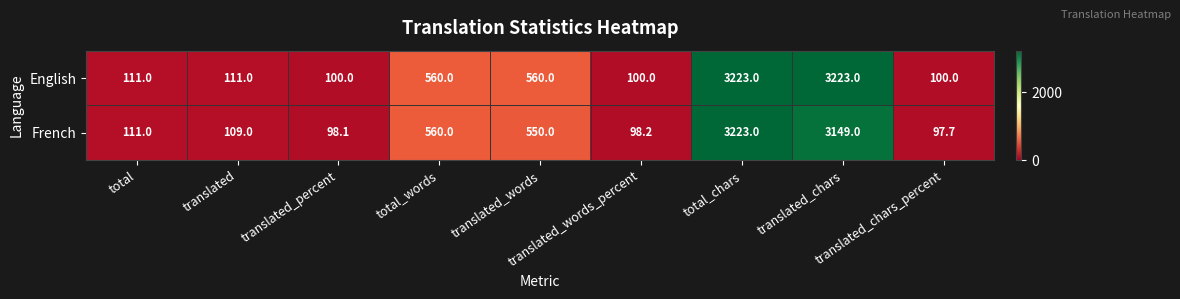

Rank the series by their average value, from lowest to highest.

French, English